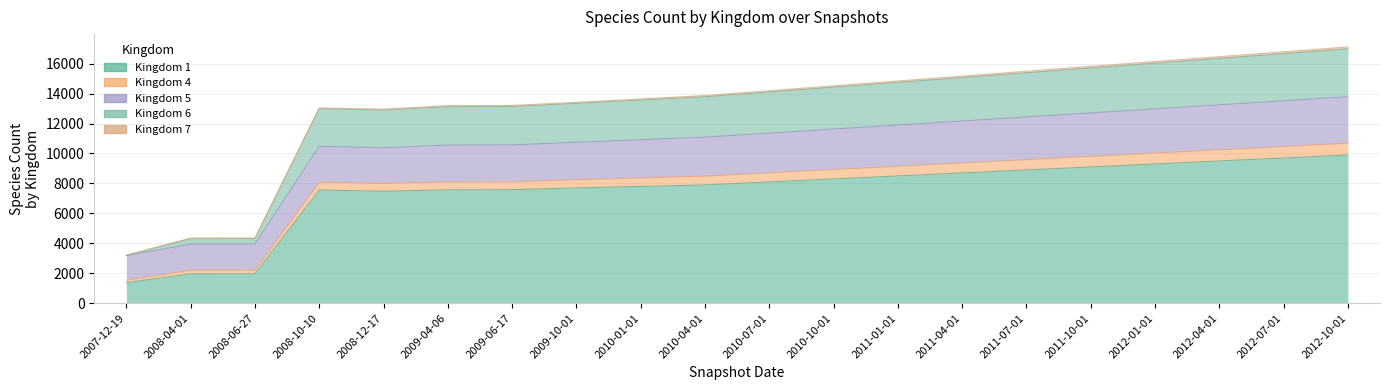

What is the smallest value displayed?

1371